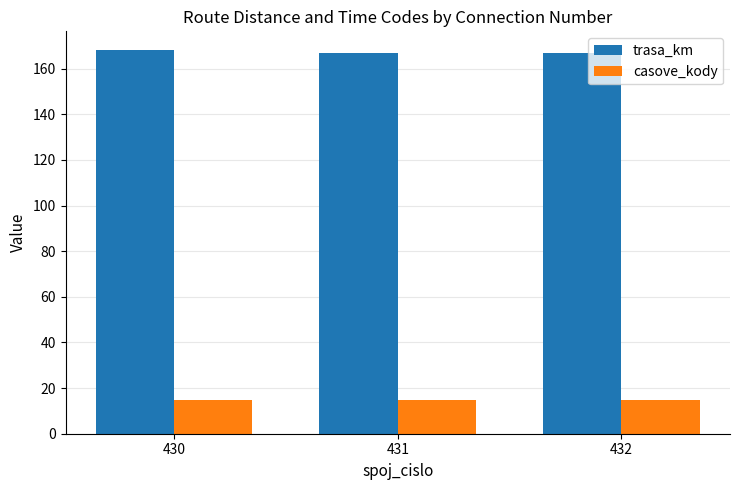

Is it true that trasa_km equals 167 at 432?

True